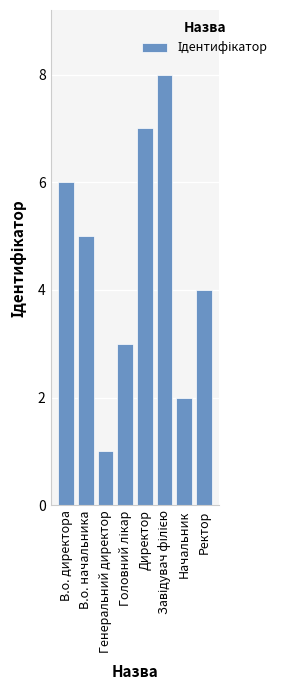

Are the bars horizontal?

No